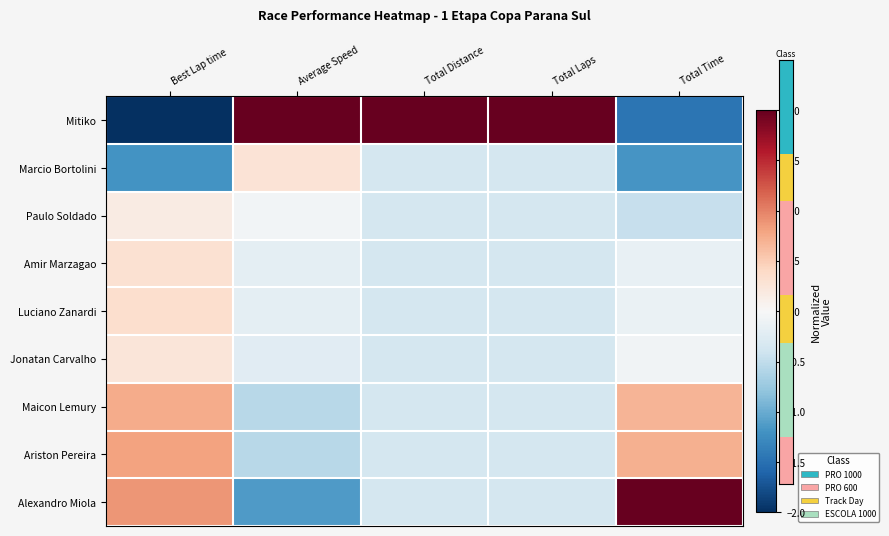

Which series has the largest range (max minus min)?

Mitiko